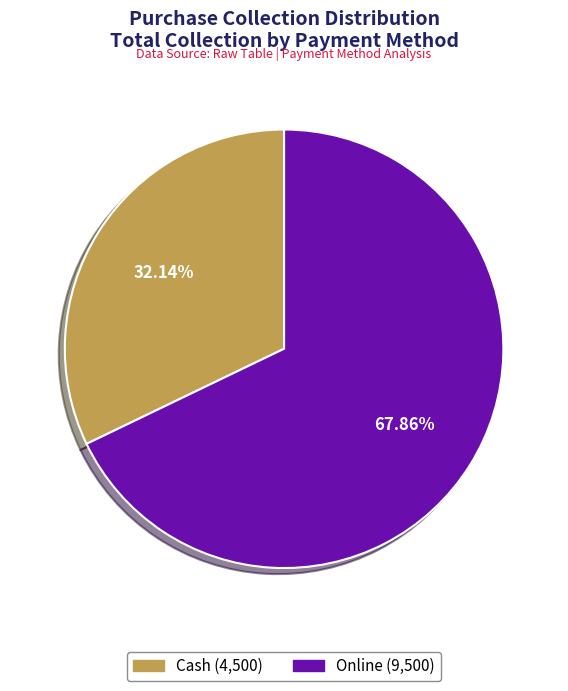

True or false: Online accounts for 82% of the total.

False